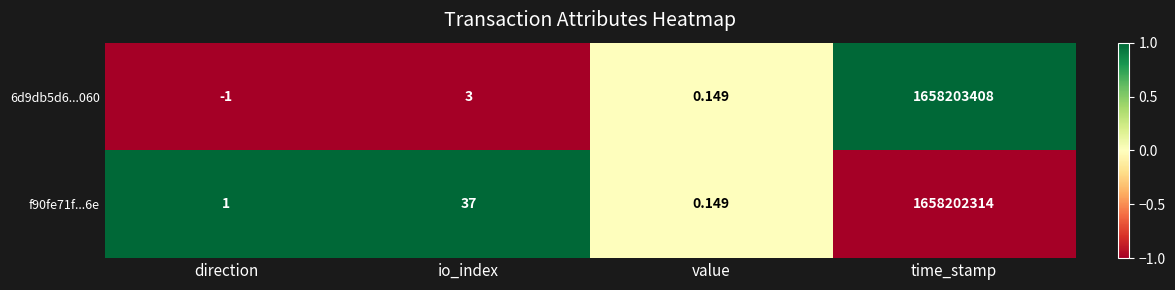

Which category has the highest value across all series?

time_stamp